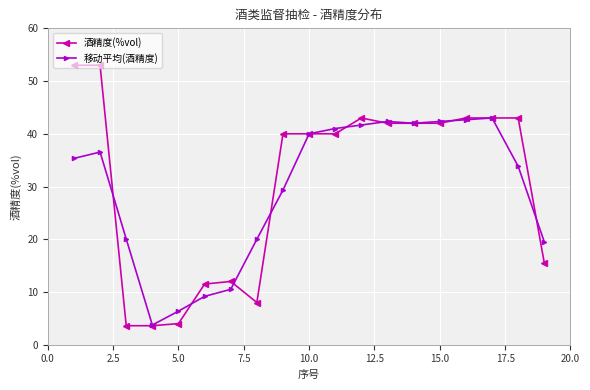

Which series has the largest range (max minus min)?

酒精度(%vol)